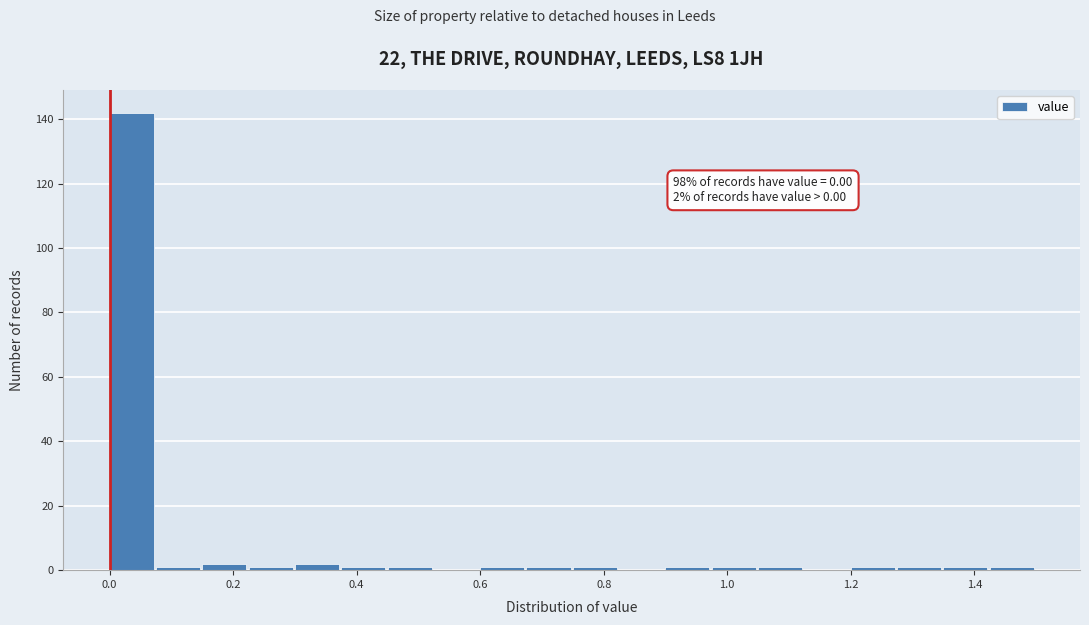

Read against the x-axis, roughly where is the centre of the tallest bar?

0.04